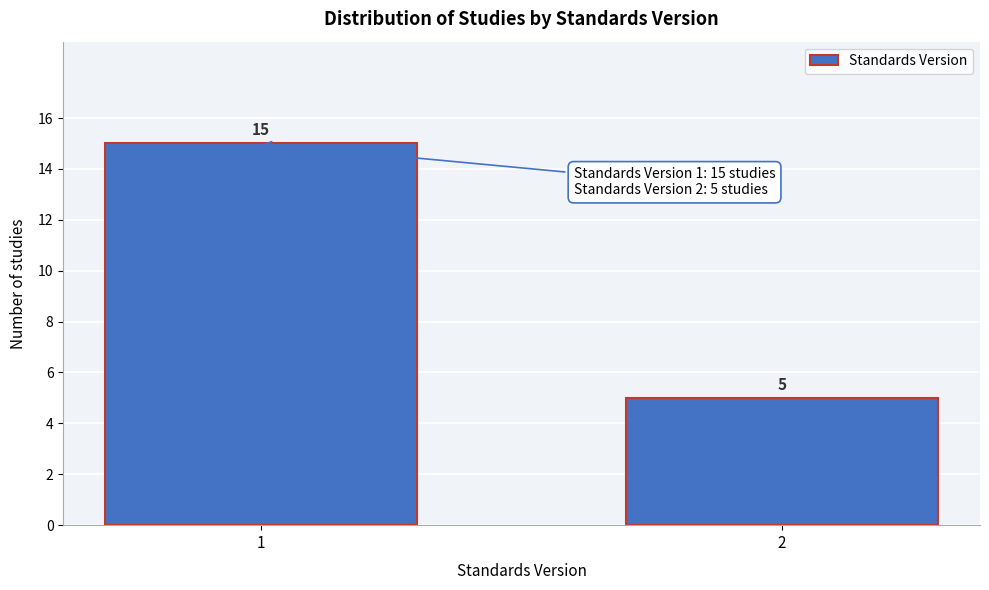

Reading right to left, extract all data points from this chart.

2=5	1=15